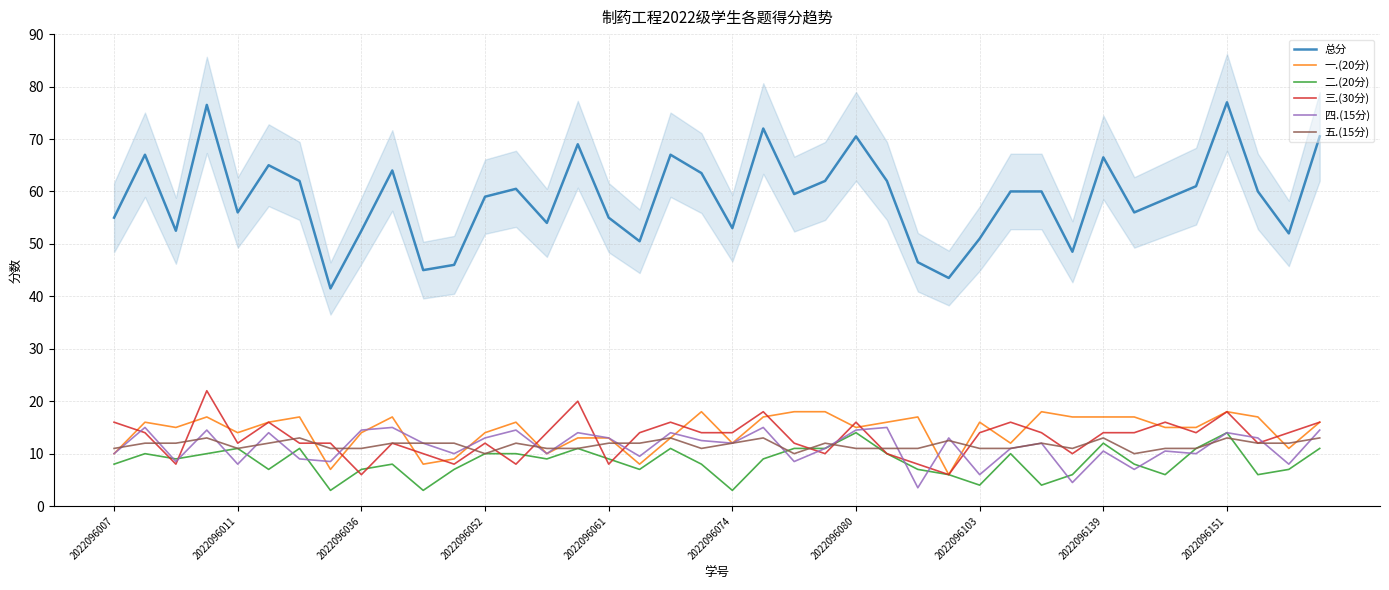

The 总分 series shows 69.4 at 2022096036. True or false?

False